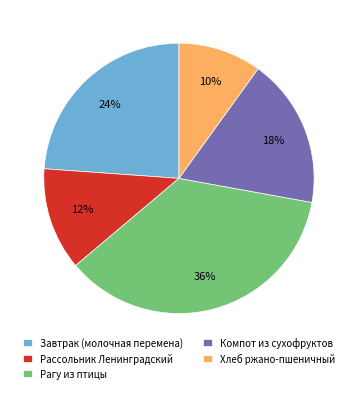

To the nearest percent, what percentage of the pie is Компот из сухофруктов?

18%